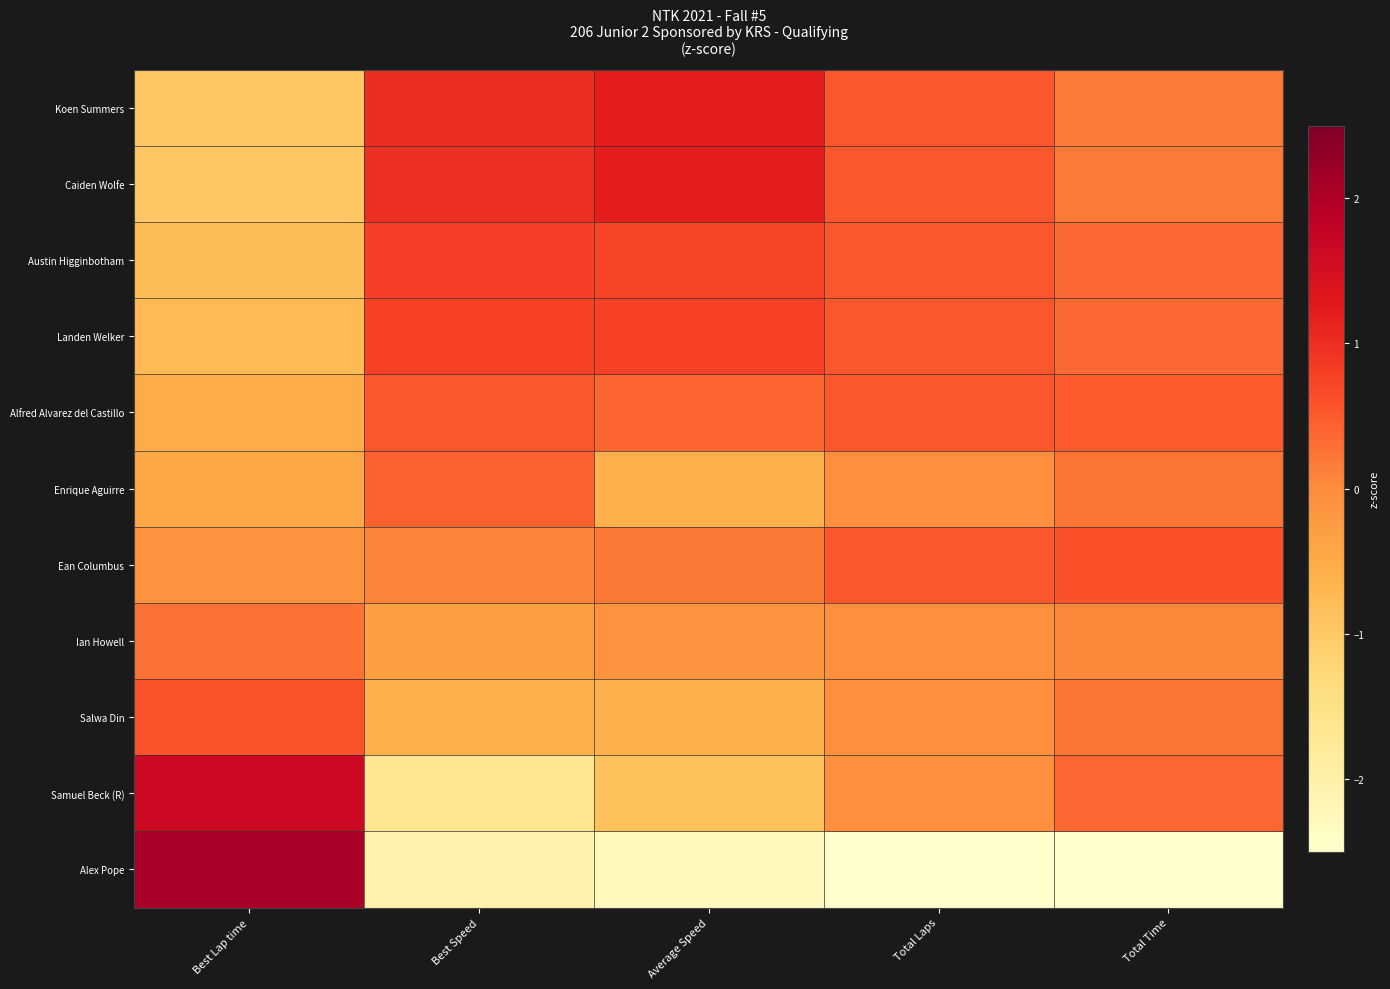

What is the difference between the highest and lowest values at Best Speed?

3.0